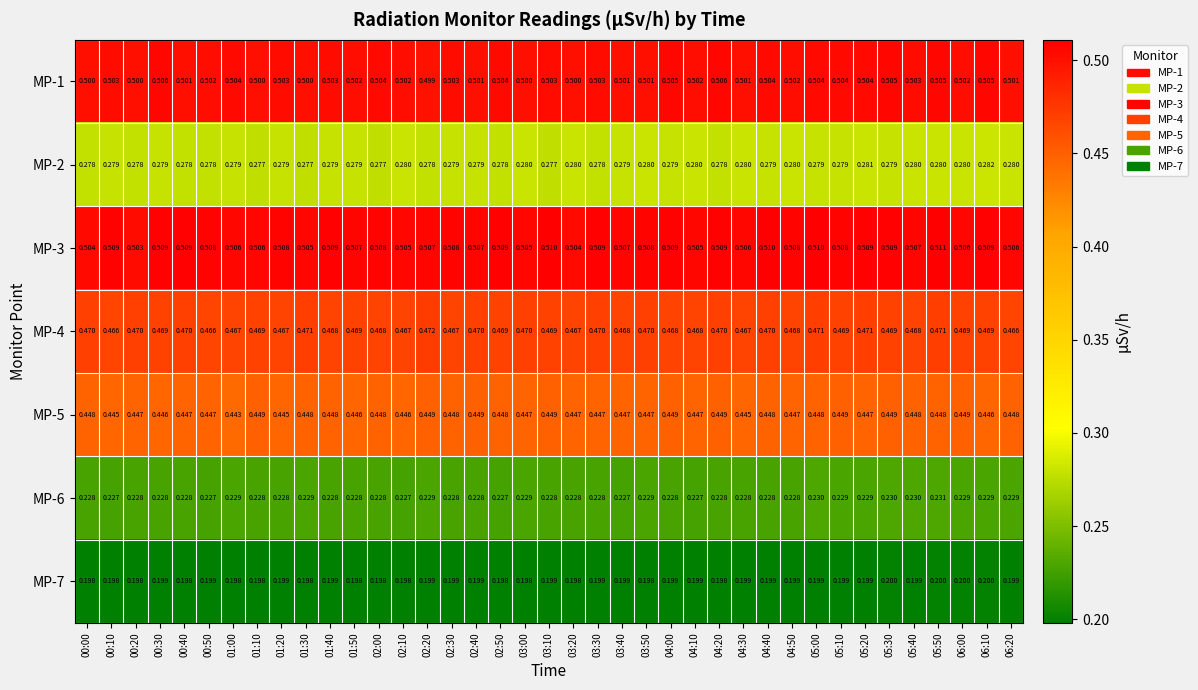

Is the value of MP-1 at 00:00 greater than the value of MP-3 at 00:10?

No